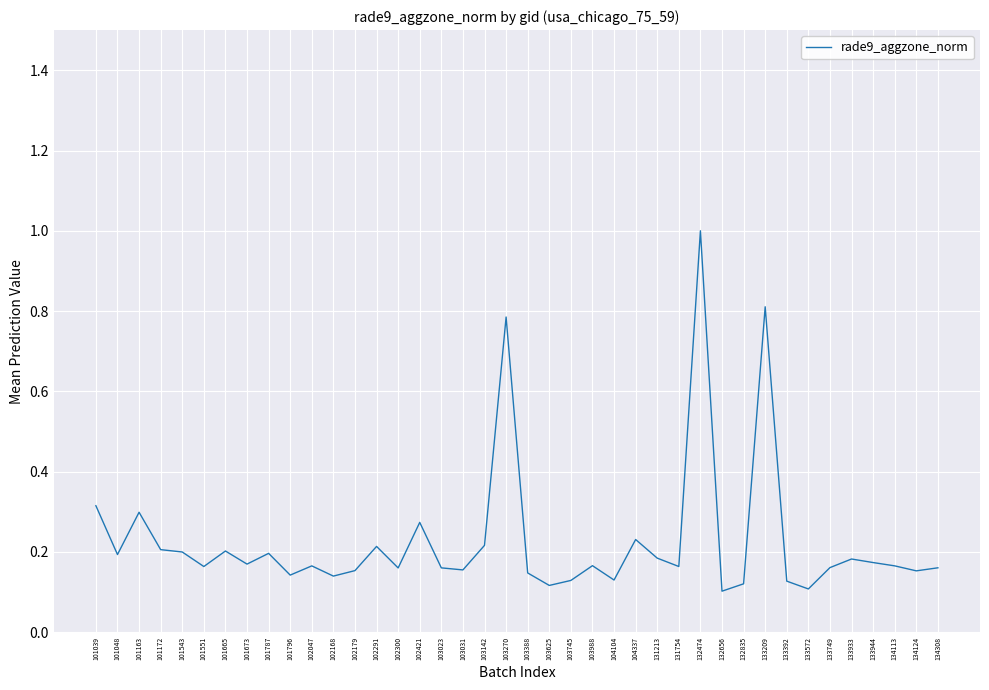

What is the sum of all values?

9.0